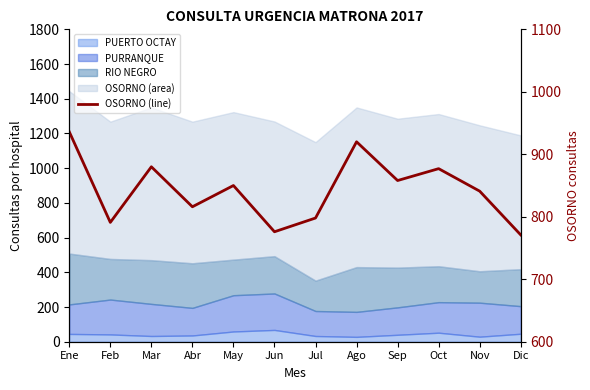

What is the difference between the maximum and minimum values?

165